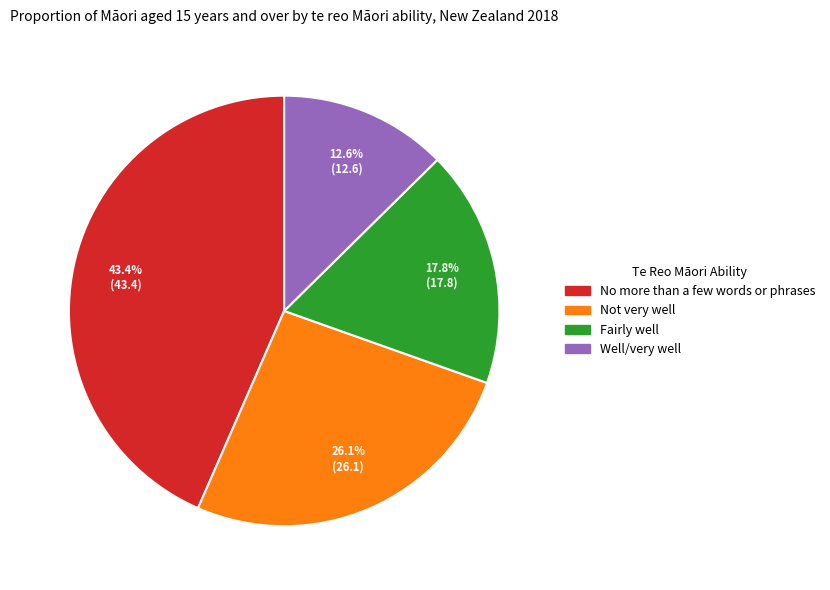

Does Well/very well represent more than half of the total?

No